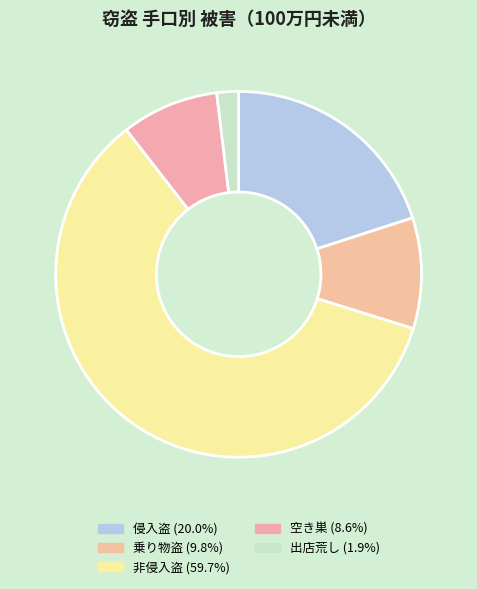

To the nearest percent, what is the average slice percentage?

20%